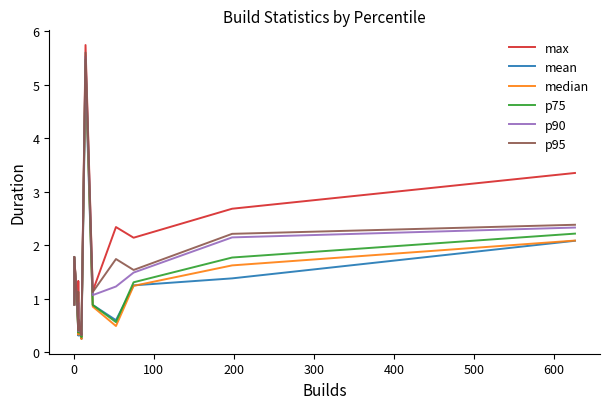

True or false: max and p90 intersect in this chart.

False